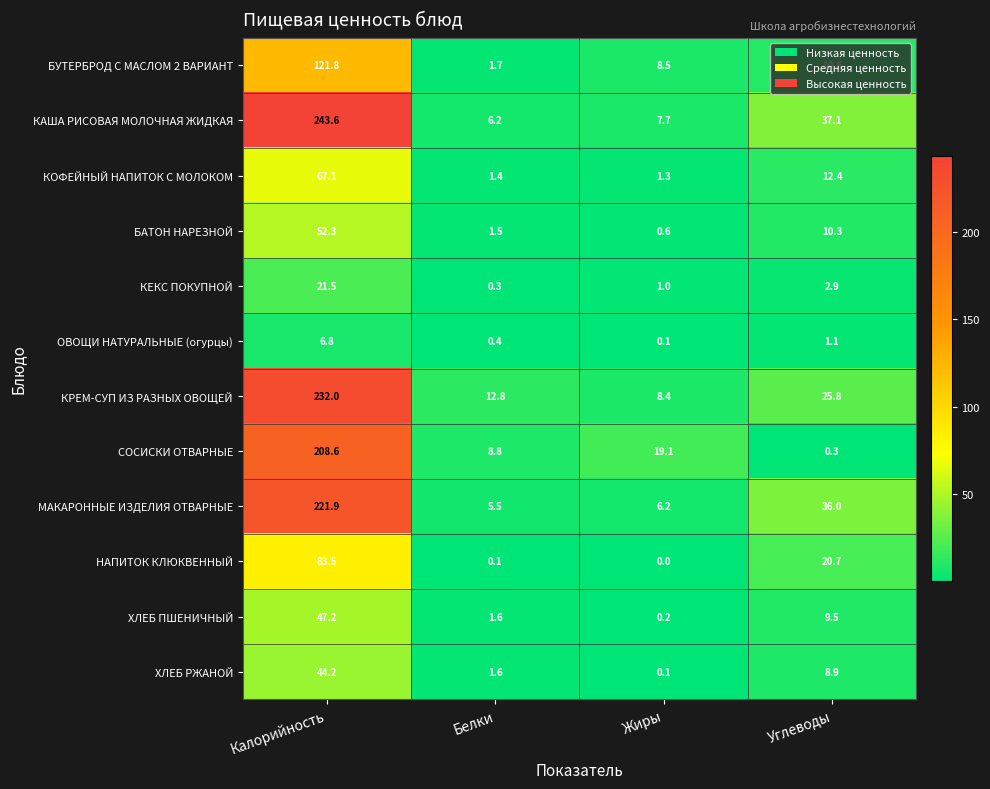

Rank the series by their maximum value, from highest to lowest.

КАША РИСОВАЯ МОЛОЧНАЯ ЖИДКАЯ, КРЕМ-СУП ИЗ РАЗНЫХ ОВОЩЕЙ, МАКАРОННЫЕ ИЗДЕЛИЯ ОТВАРНЫЕ, СОСИСКИ ОТВАРНЫЕ, БУТЕРБРОД С МАСЛОМ 2 ВАРИАНТ, НАПИТОК КЛЮКВЕННЫЙ, КОФЕЙНЫЙ НАПИТОК С МОЛОКОМ, БАТОН НАРЕЗНОЙ, ХЛЕБ ПШЕНИЧНЫЙ, ХЛЕБ РЖАНОЙ, КЕКС ПОКУПНОЙ, ОВОЩИ НАТУРАЛЬНЫЕ (огурцы)